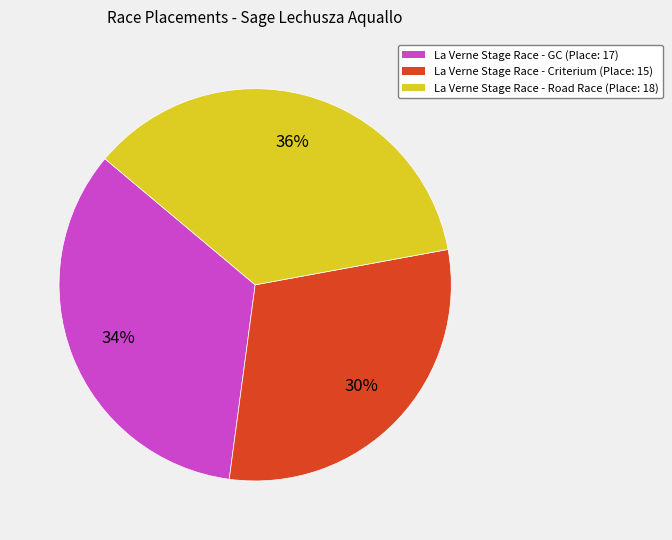

Do La Verne Stage Race - Road Race and La Verne Stage Race - Criterium together represent more than half of the pie?

Yes